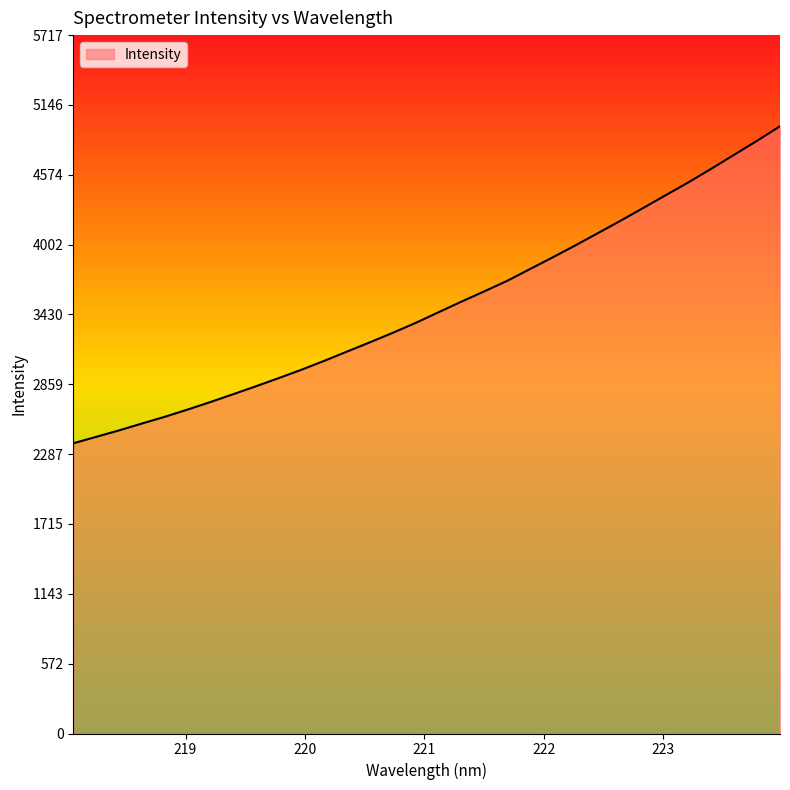

What is the difference between the maximum and minimum values?

2595.7